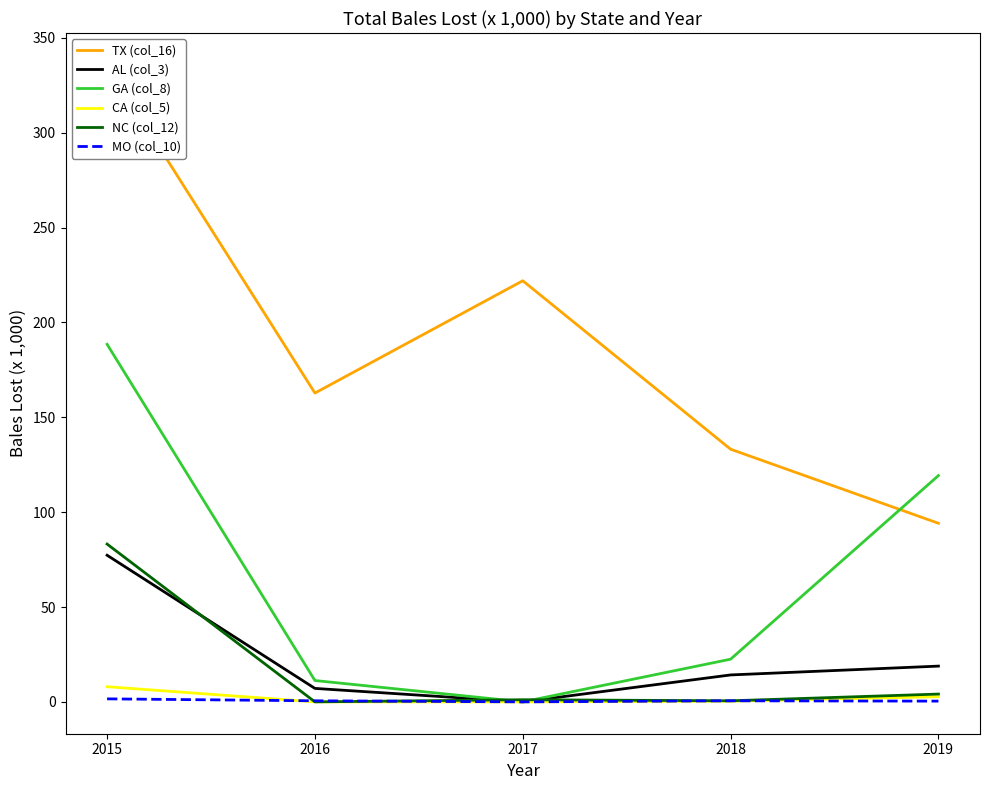

What is the difference between the CA (col_5) values at 2018 and 2017?

0.4